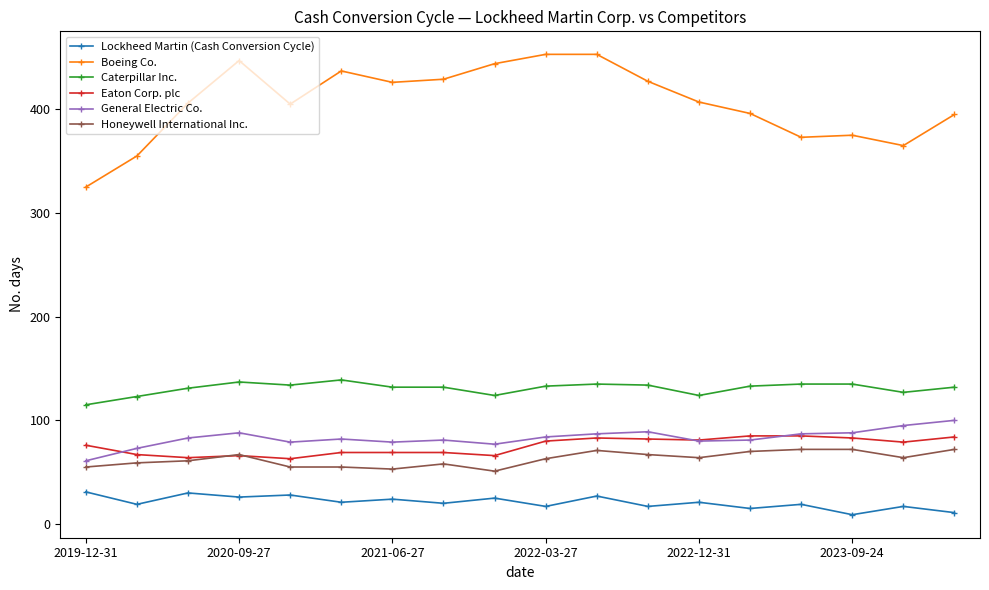

What is the value of the Eaton Corp. plc point at the 2nd from the left?

67